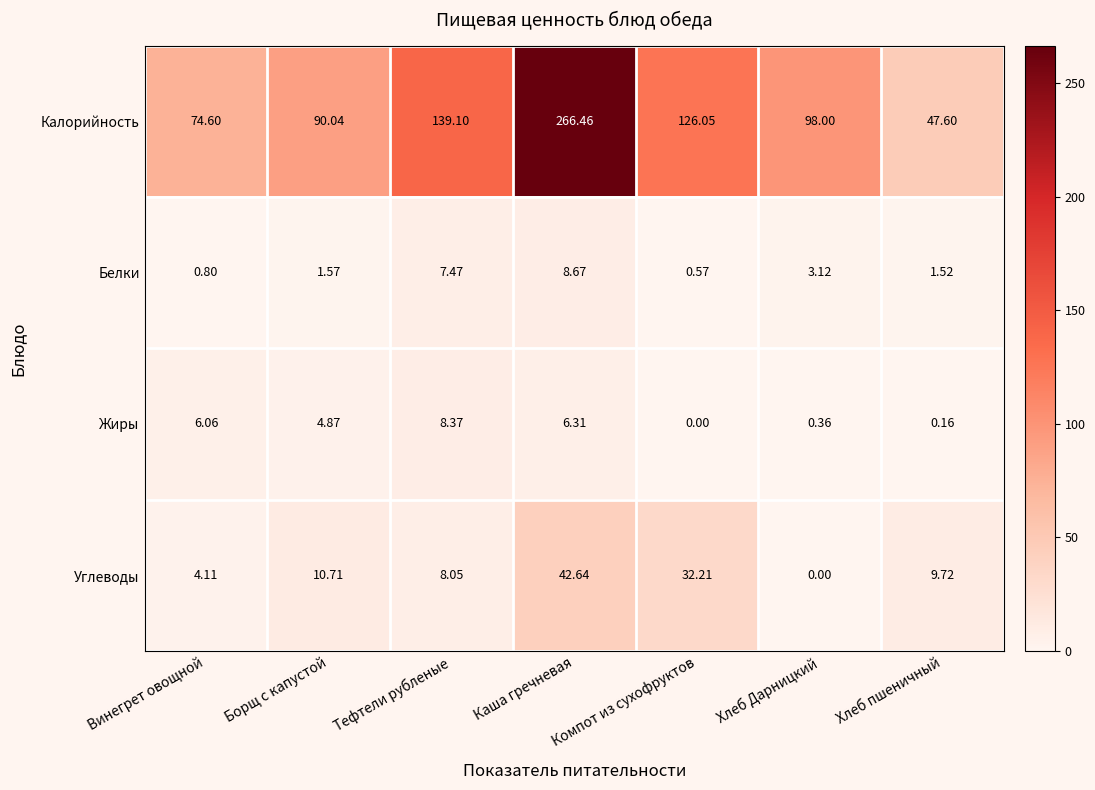

Rank the series by their maximum value, from lowest to highest.

Жиры, Белки, Углеводы, Калорийность